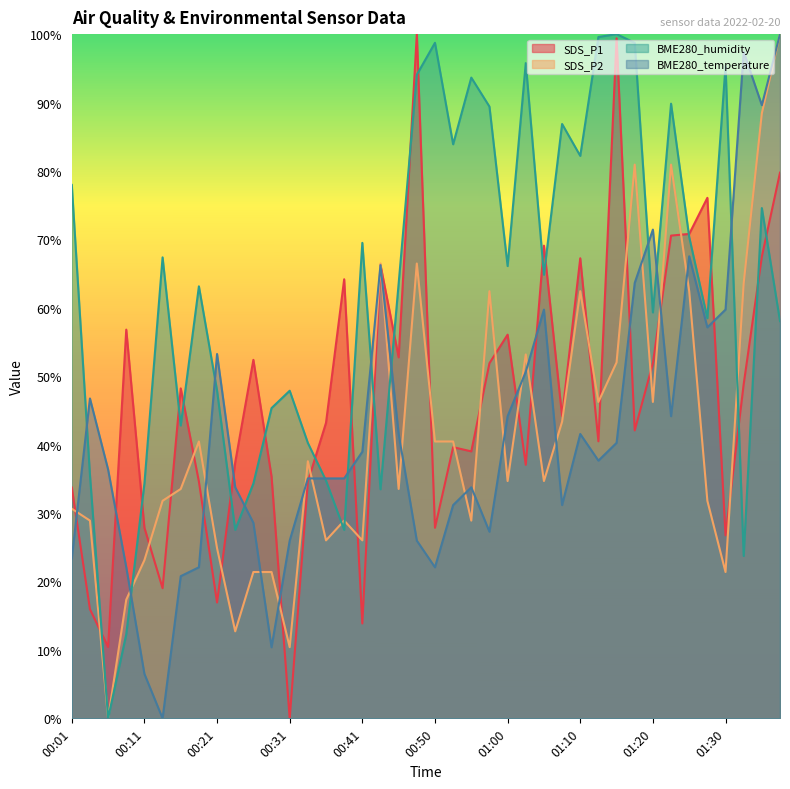

How many data points does each series have?

40